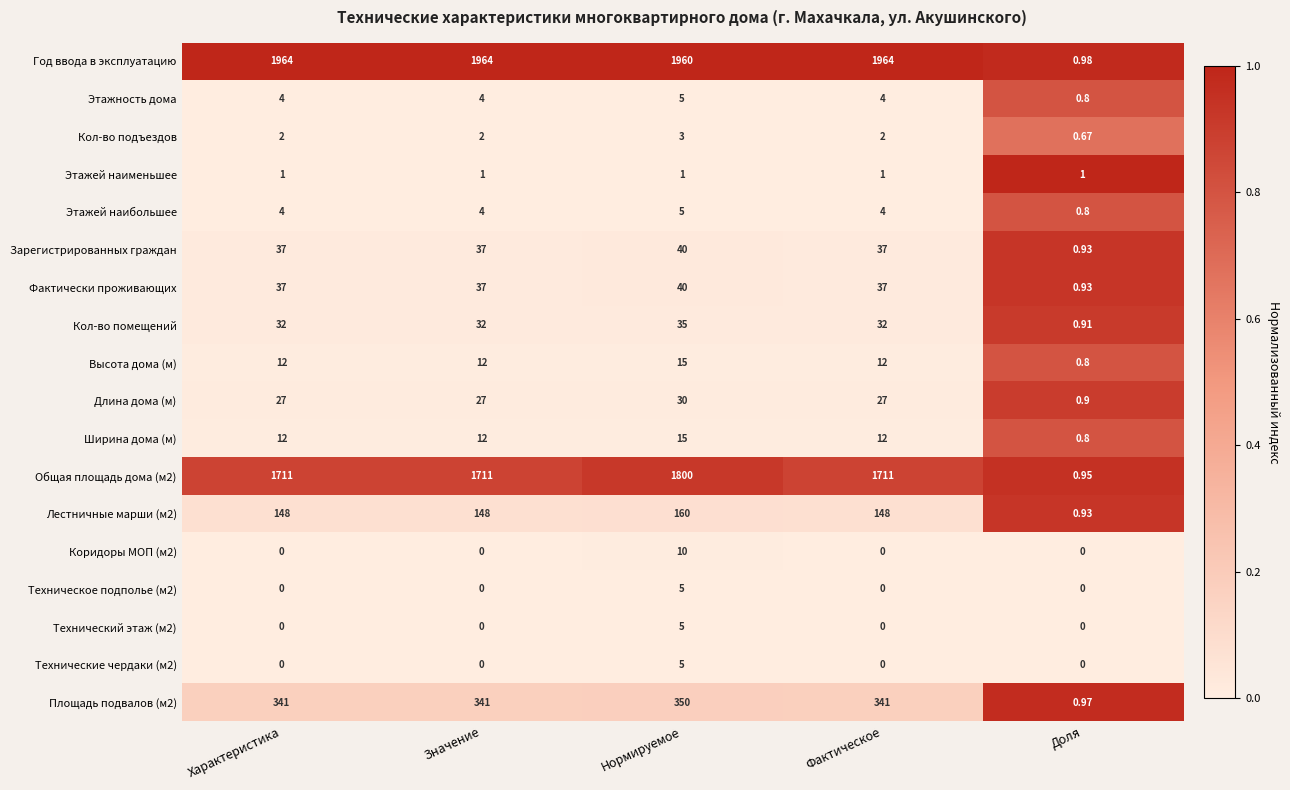

Which category has the highest value in the Фактически проживающих series?

Нормируемое